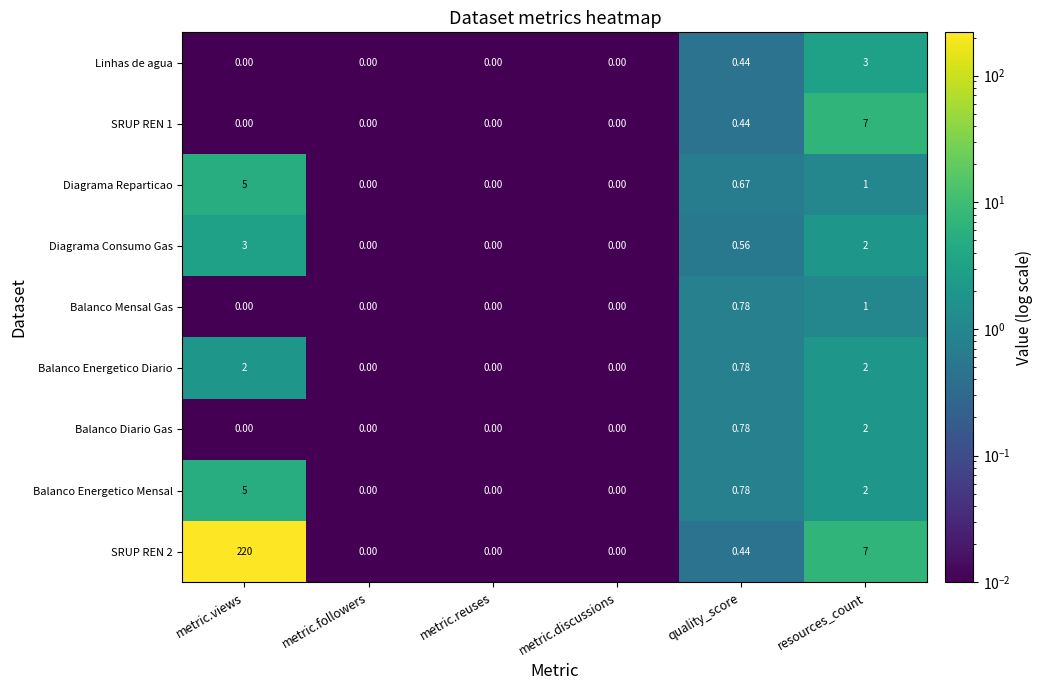

At which label is Balanco Energetico Mensal closest to 2?

resources_count